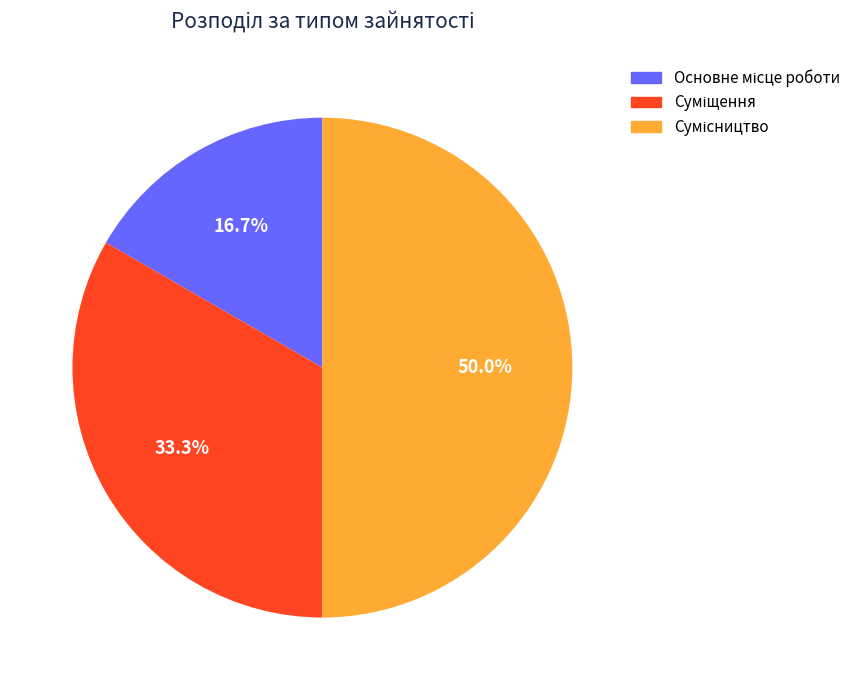

What percentage is the Сумісництво slice, to the nearest percent?

50%